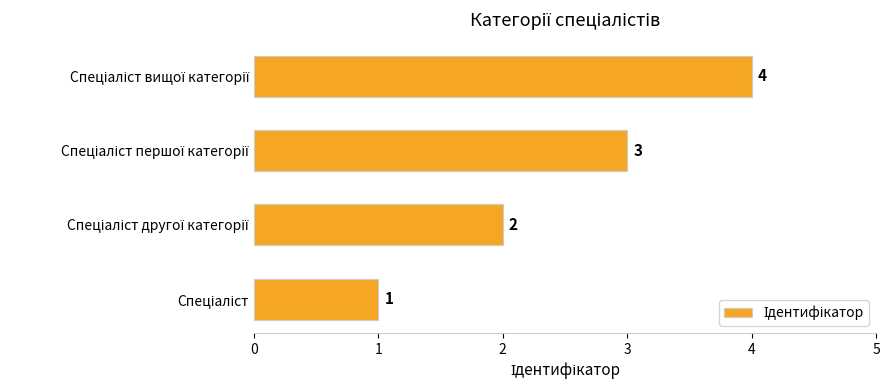

How many values are between 2 and 4?

3